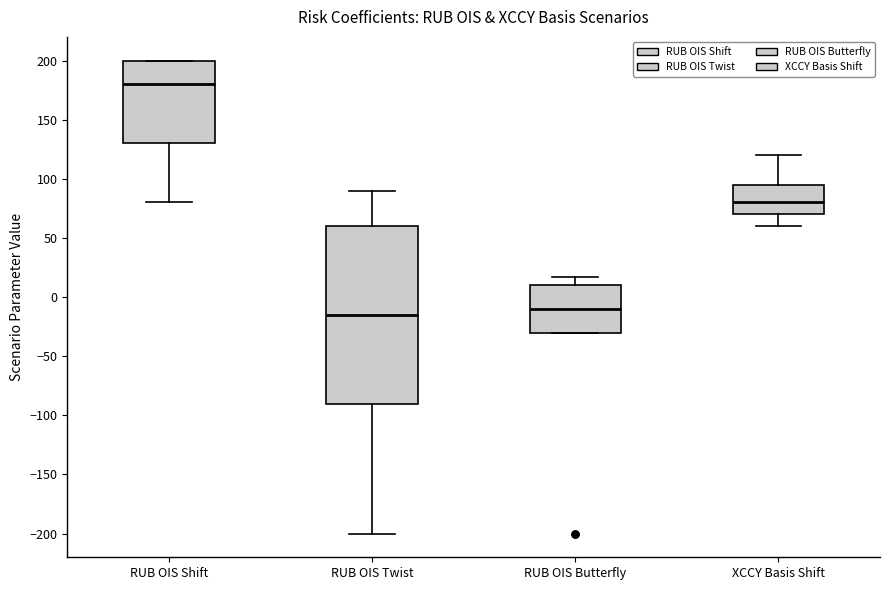

Which box has the lowest median line?

RUB OIS Twist